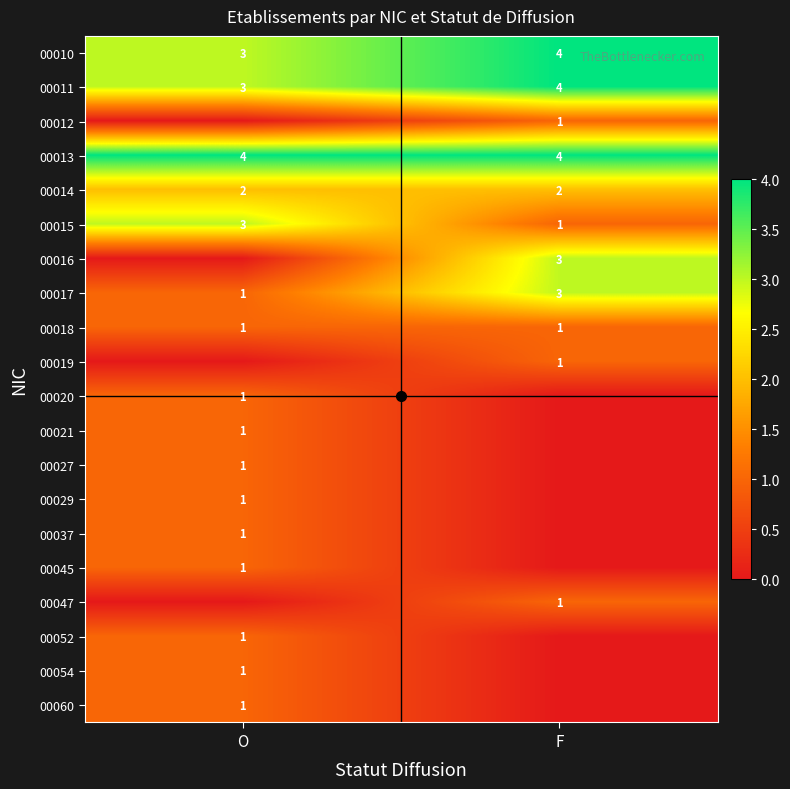

At which category is the sum across all series the highest?

O